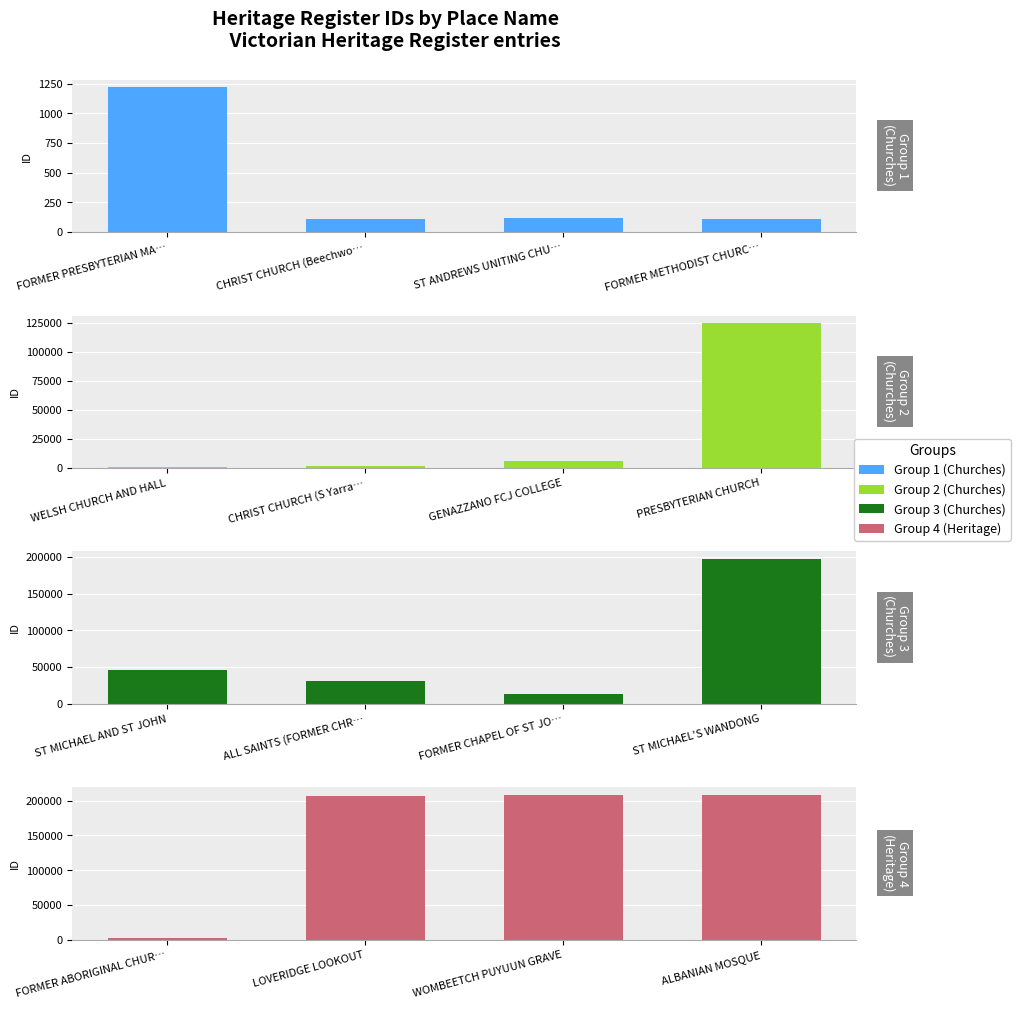

Which series has the largest range (max minus min)?

Group 4 (Heritage)